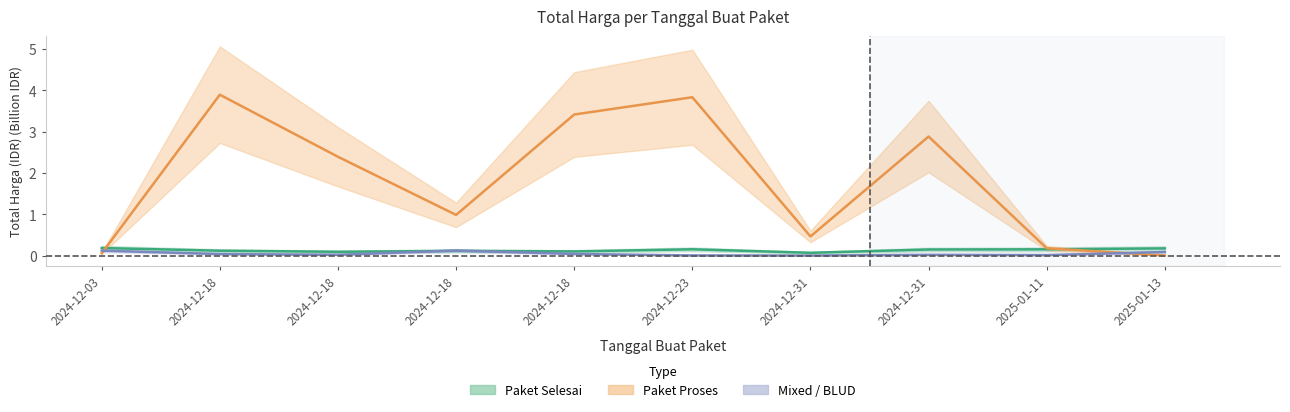

What is the difference between the second highest and minimum values in the Total Harga (Paket Proses) series?

3.8